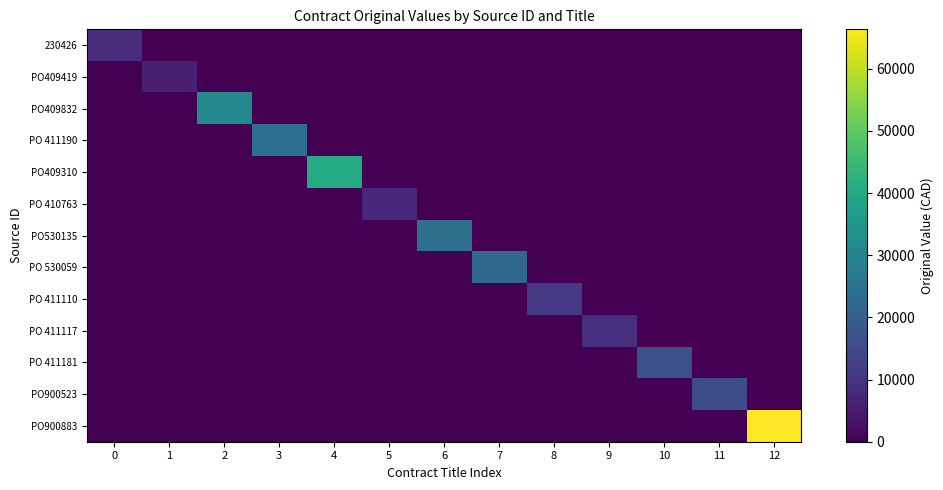

What is the maximum value shown in the chart?

66323.6